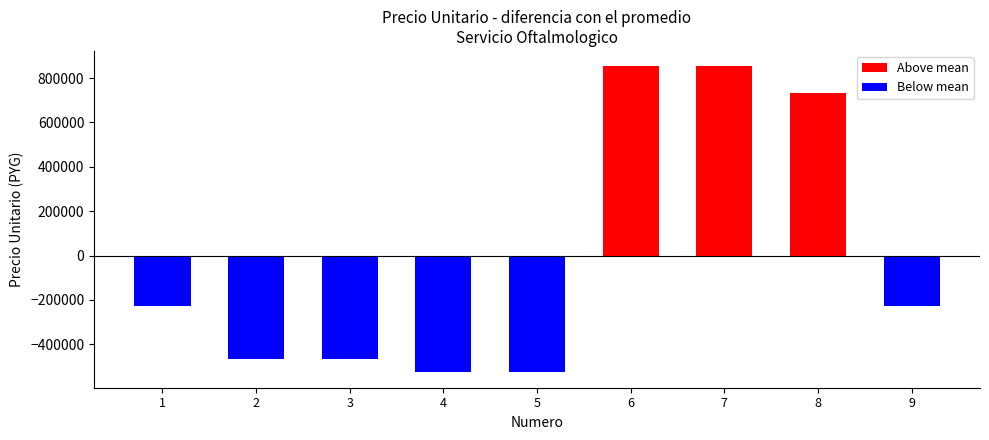

The value of Above mean at 7 is 494492.1. True or false?

False